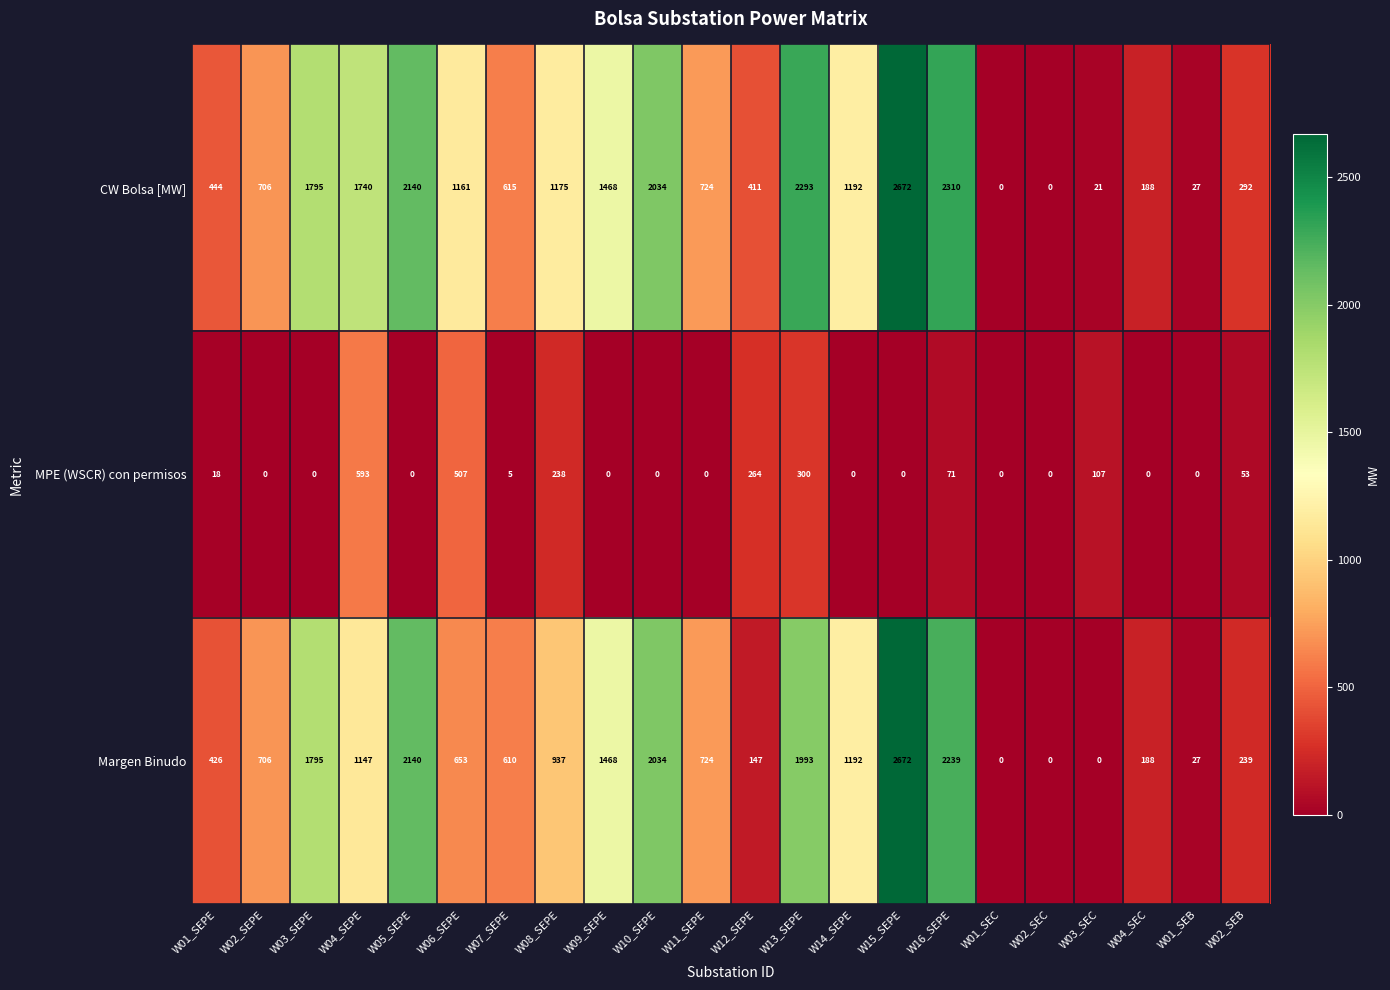

What is the difference between the Margen Binudo values at W07_SEPE and W02_SEB?

371